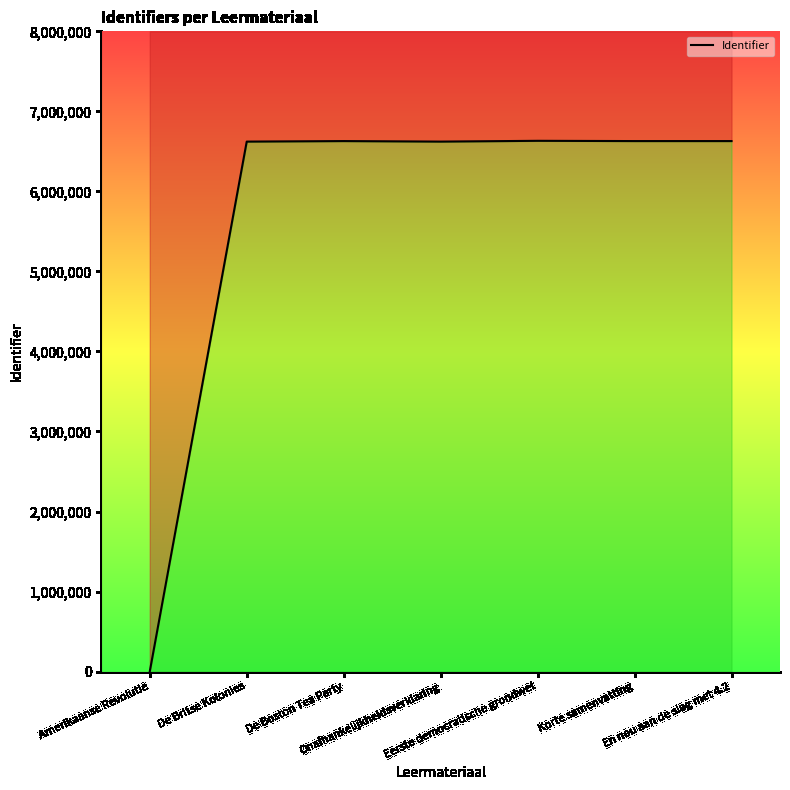

The chart shows a value of 10760611 at En nou aan de slag met 4.2. True or false?

False